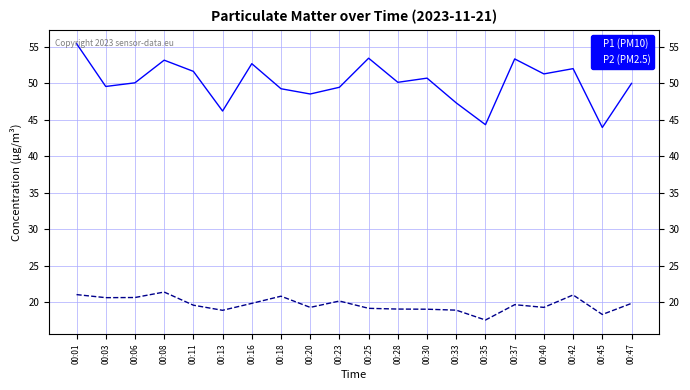

Which series has the largest total across all categories?

P1 (PM10)